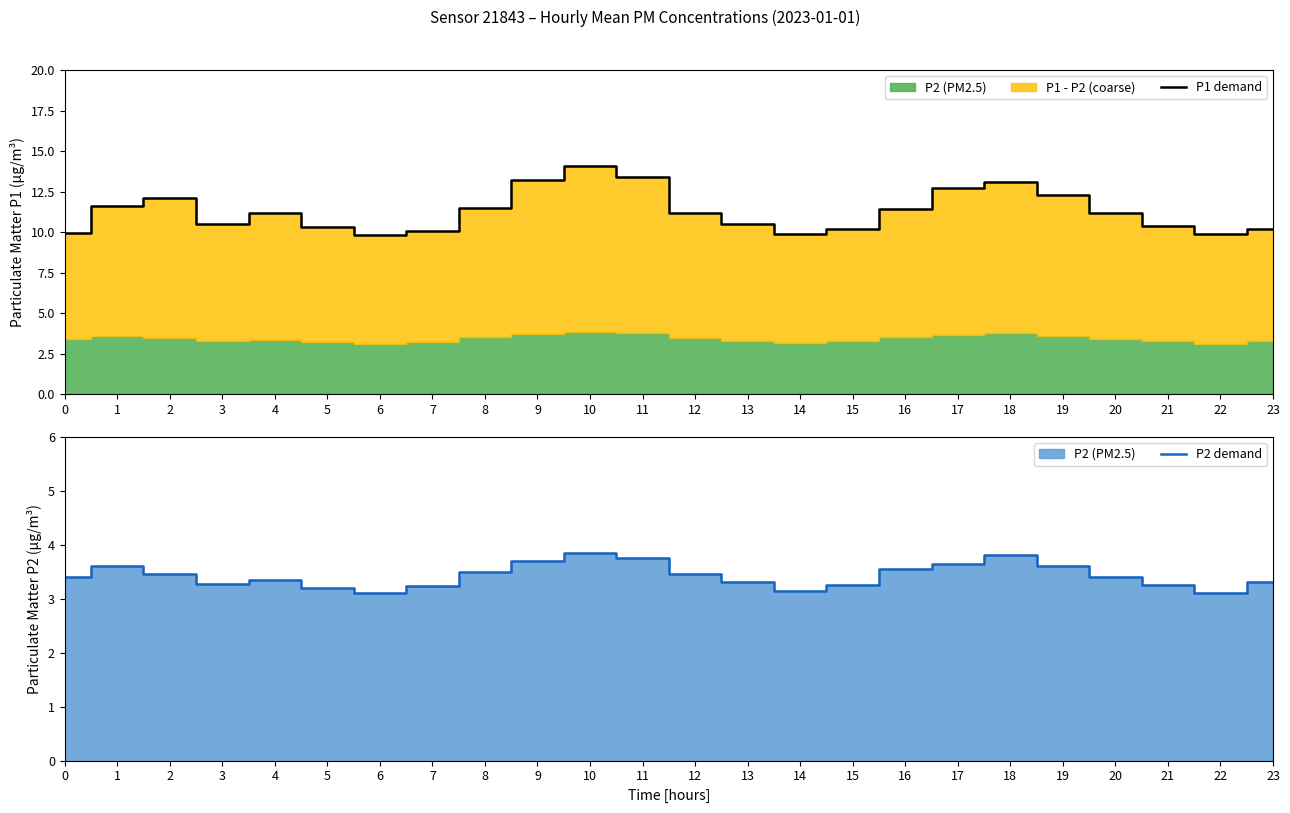

True or false: P1 demand and P2 demand intersect in this chart.

False